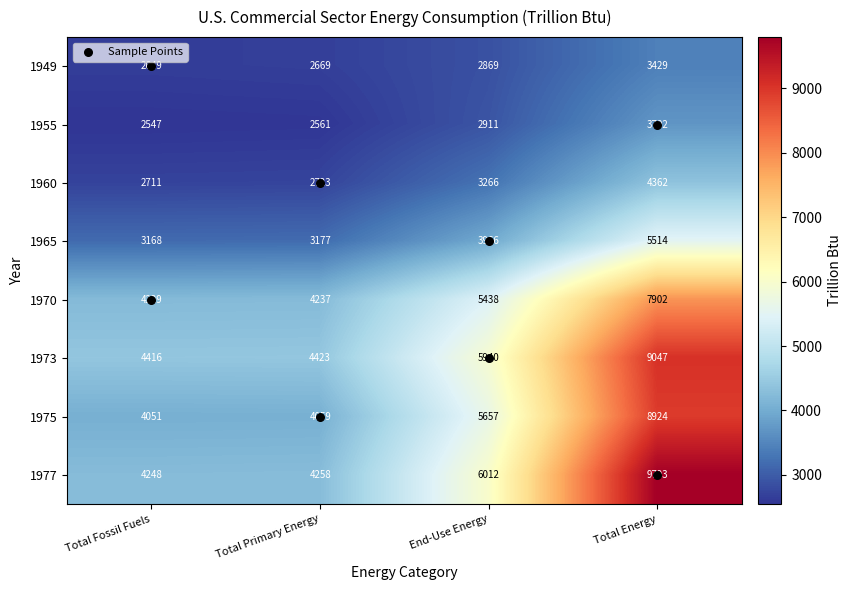

Rank the series at Total Primary Energy from lowest to highest value.

1955, 1949, 1960, 1965, 1975, 1970, 1977, 1973